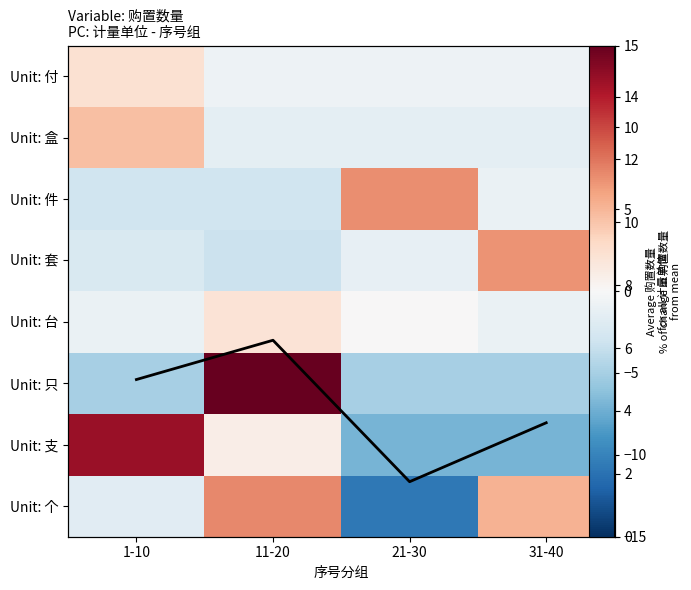

At which category is the sum across all series the highest?

11-20